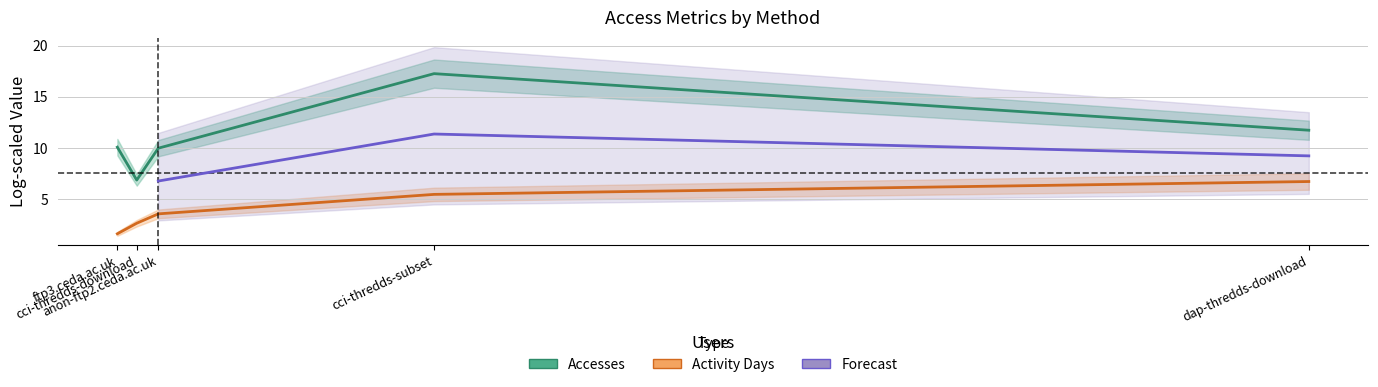

At which category does the chart reach its peak across all series?

cci-thredds-subset